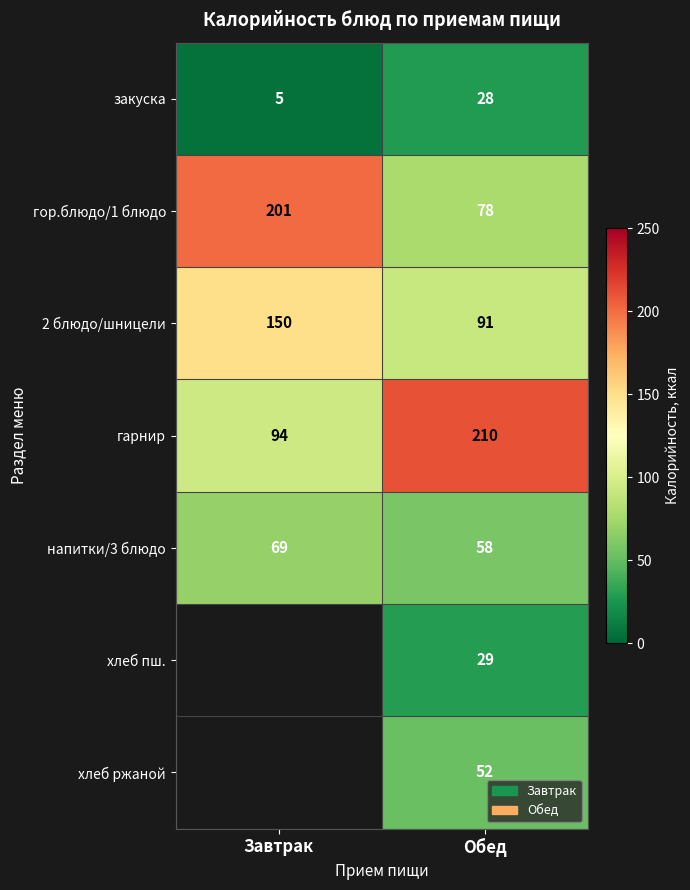

Is the value of хлеб ржаной at Обед greater than the value of 2 блюдо/шницели at Завтрак?

No